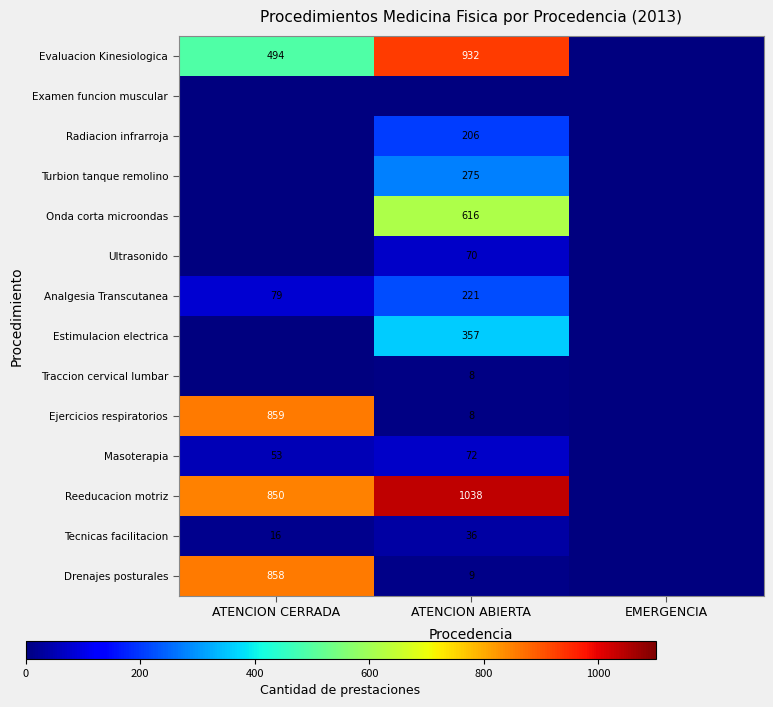

What is the difference between the Evaluacion Kinesiologica values at ATENCION ABIERTA and ATENCION CERRADA?

438